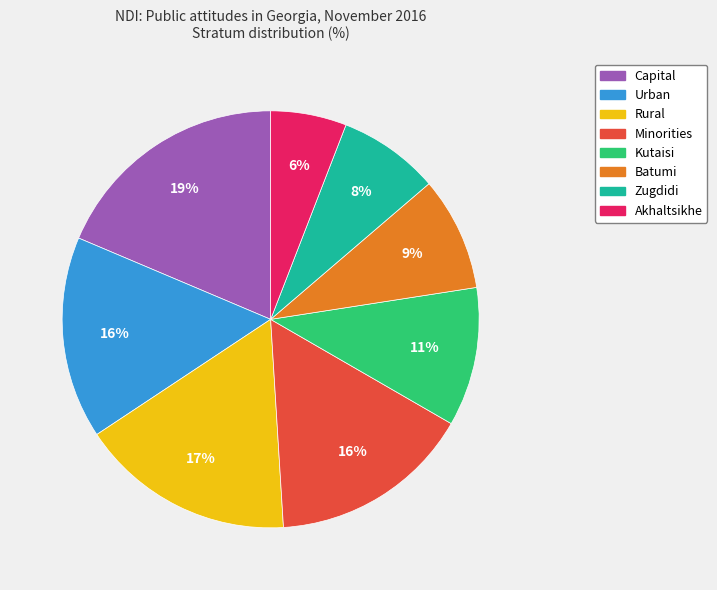

How many slices are in this pie chart?

8